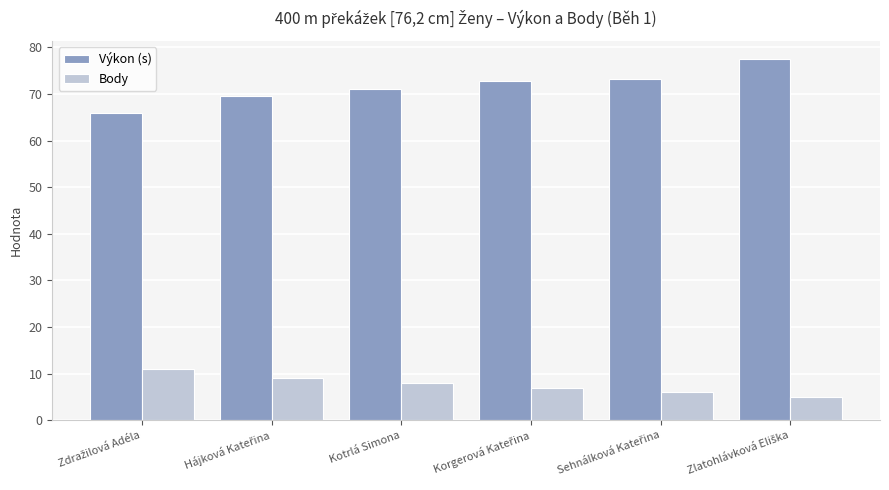

Reading left to right, list all the values displayed in this chart.

Výkon (s): 65.9	69.5	71.1	72.8	73.2	77.5
Body: 11.0	9.0	8.0	7.0	6.0	5.0